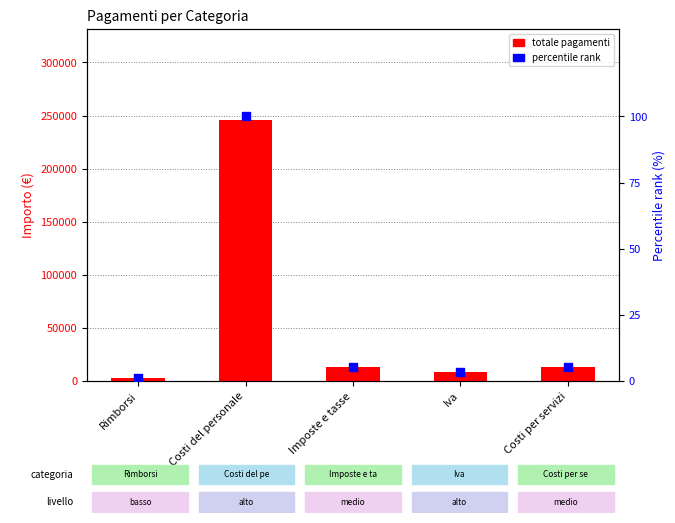

Which series contains the highest Y value?

totale pagamenti